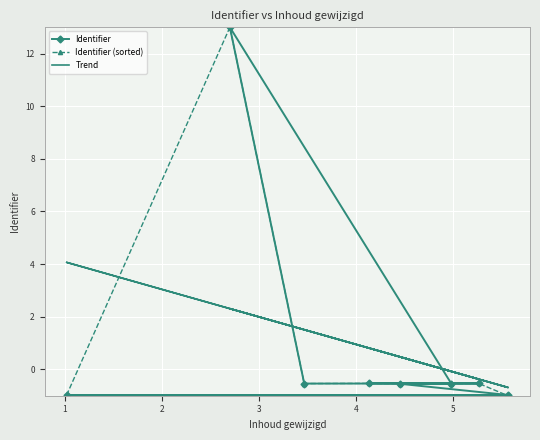

At which category does Trend reach its first local valley?

2